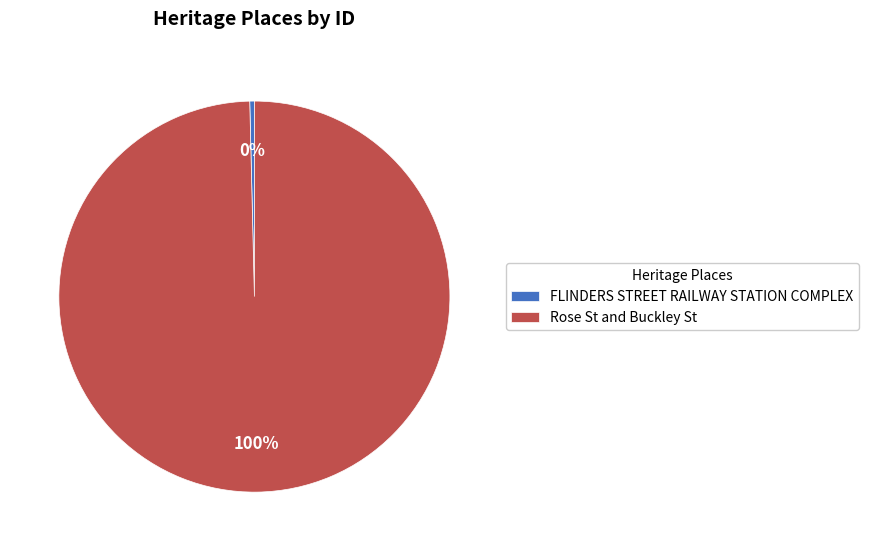

To the nearest percent, what is the average slice percentage?

50%